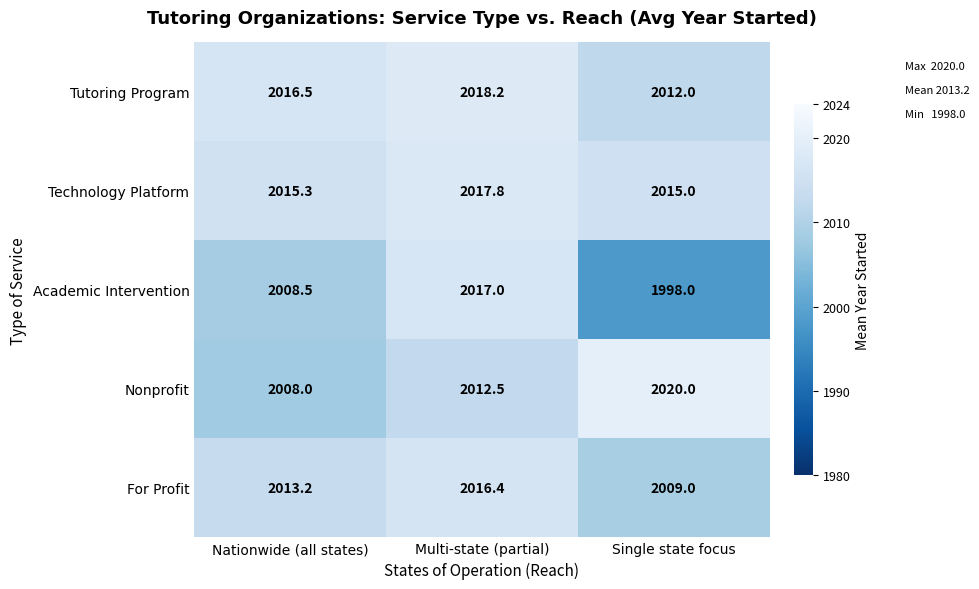

Between Nationwide (all states) and Single state focus, which series saw the biggest shift?

Nonprofit